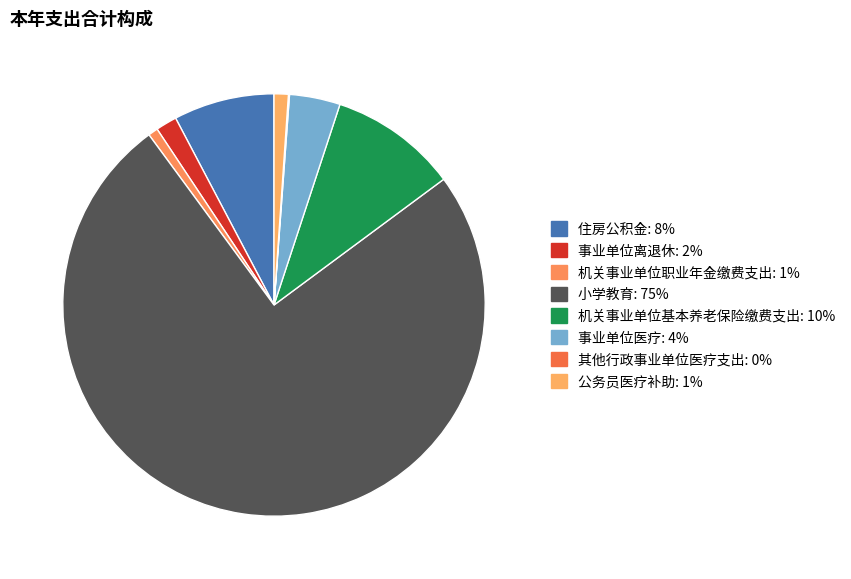

To the nearest percent, what is the average slice percentage?

13%